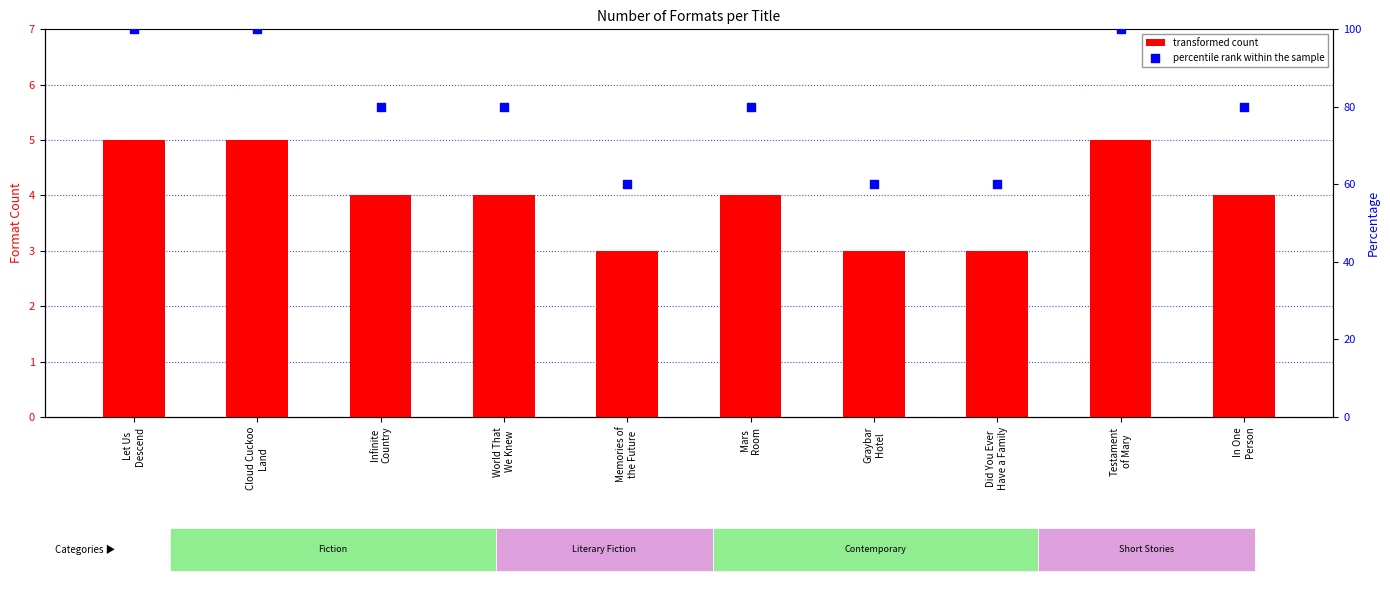

Which series contains the highest Y value?

percentile rank within the sample